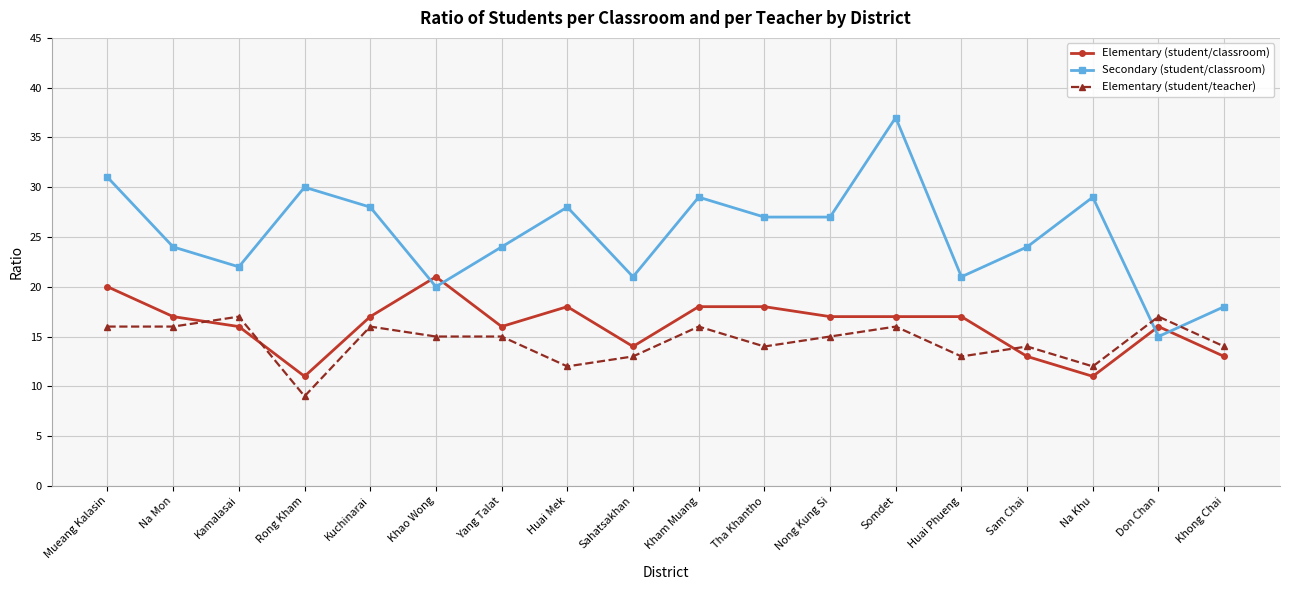

What is the value of the Elementary (student/teacher) point at the 5th from the left?

16